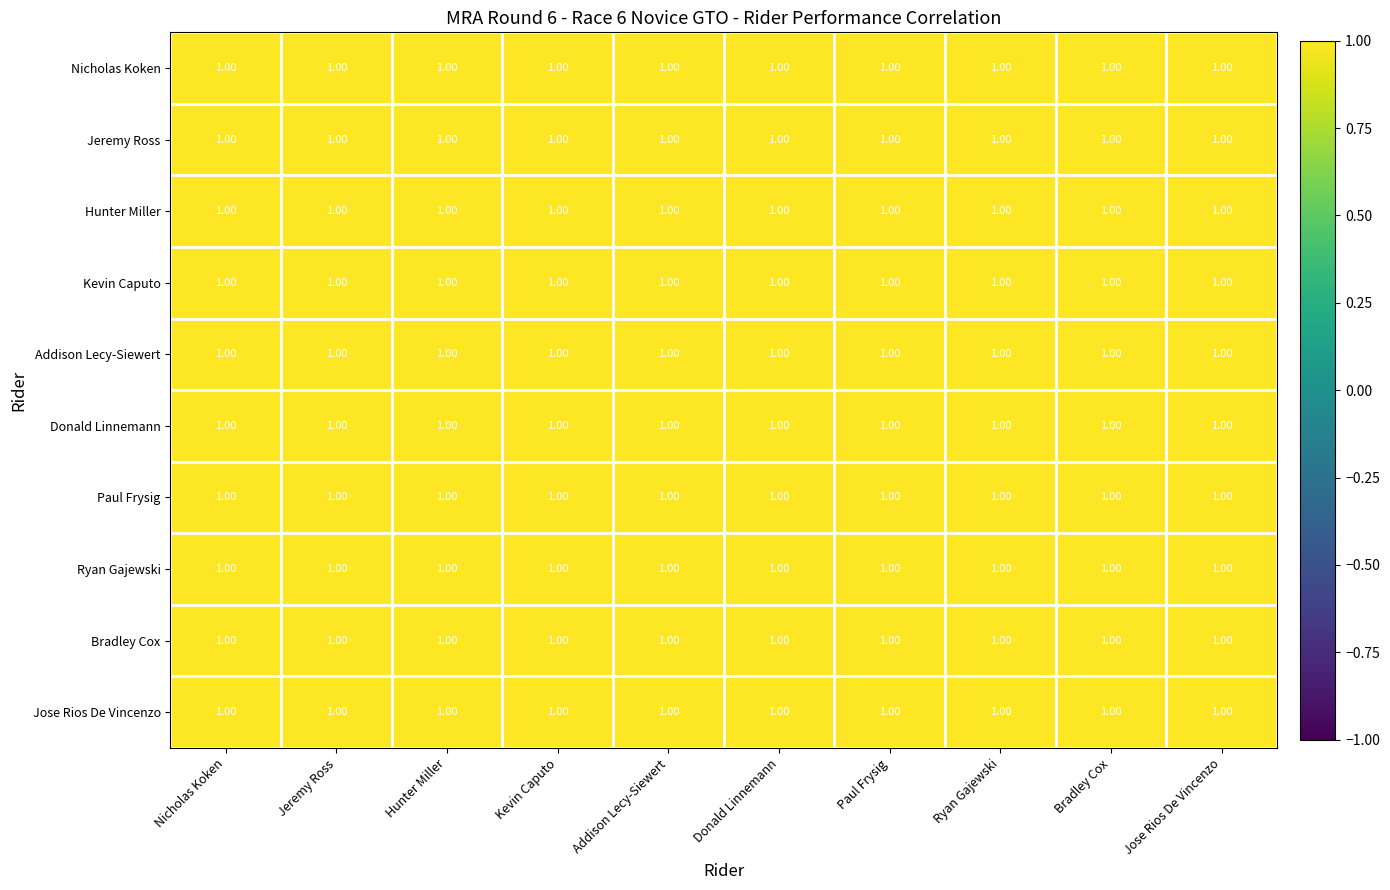

What is the sum of all Paul Frysig values?

10.0